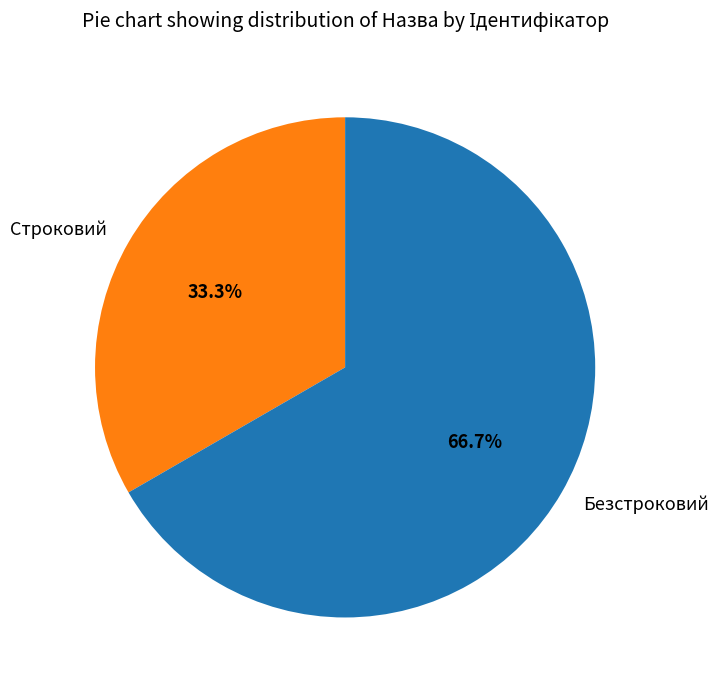

Does Строковий represent more than half of the total?

No